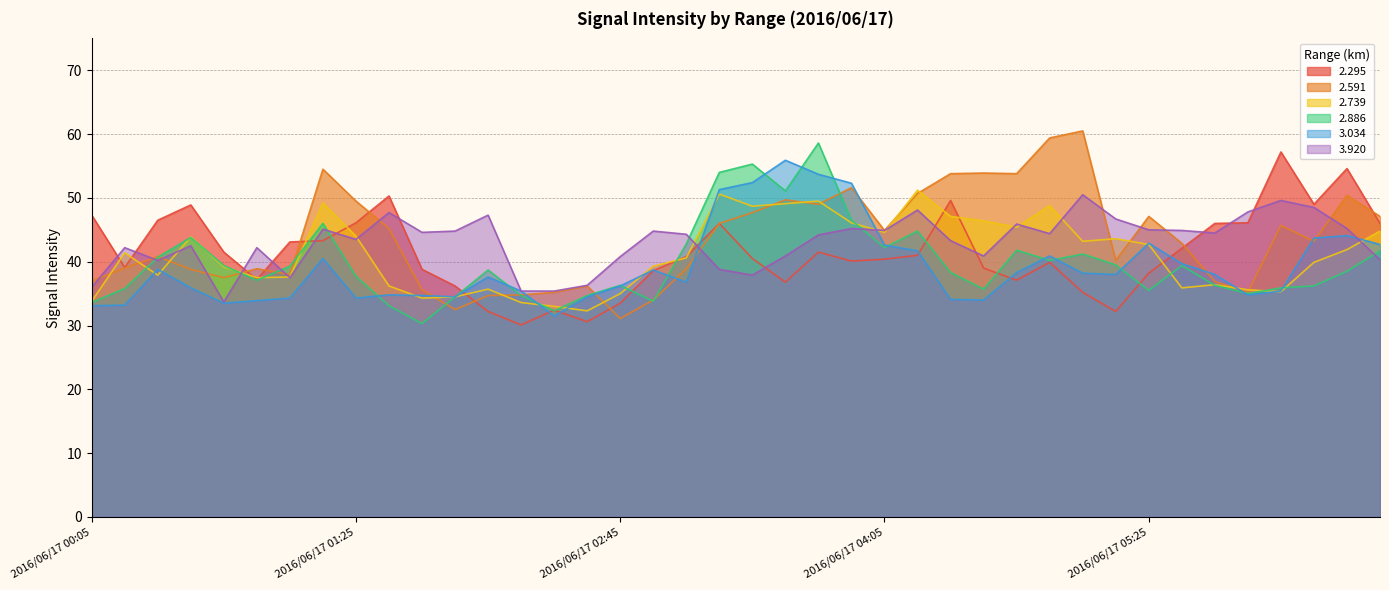

What is the total value across all series at 2016/06/17 01:25?

255.1